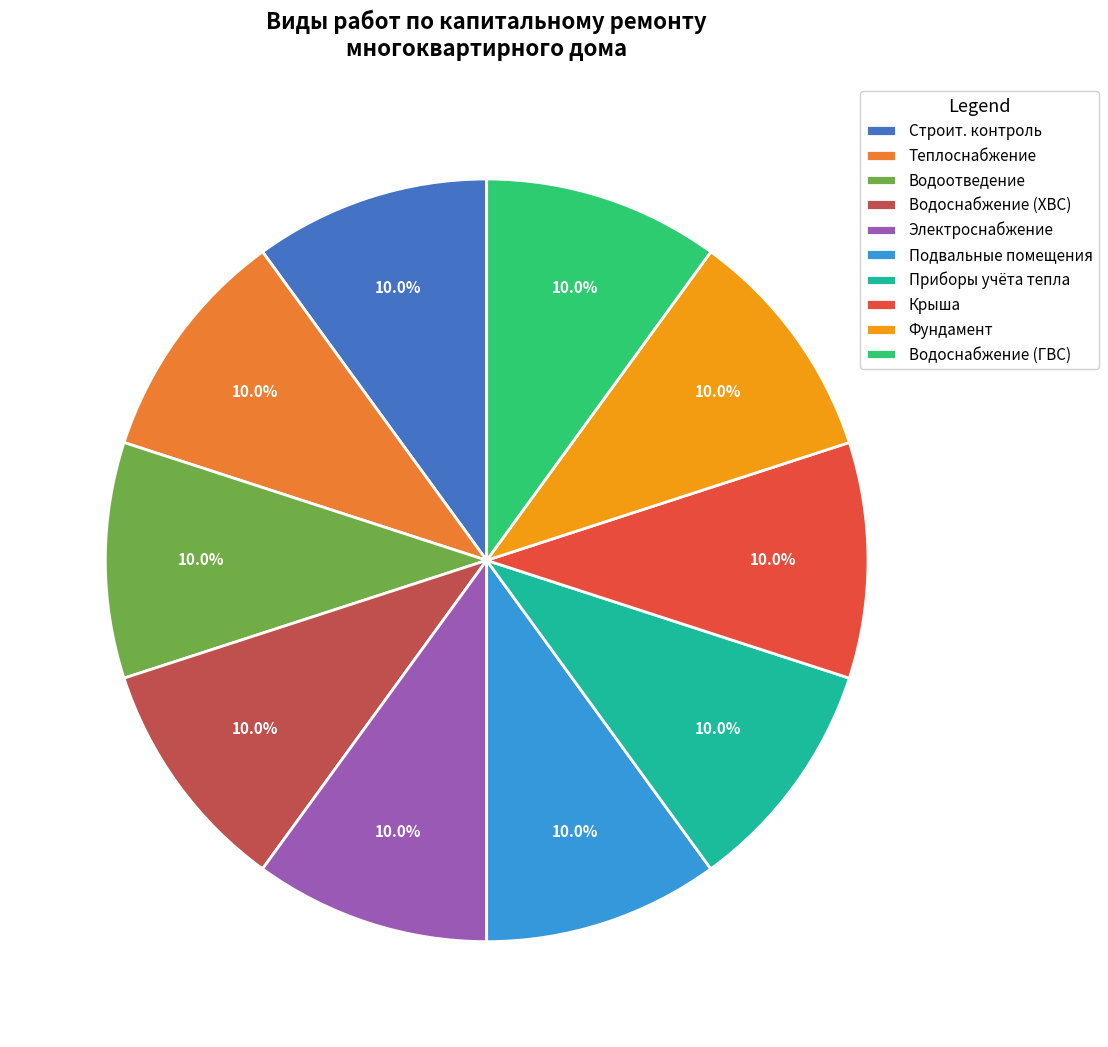

Does Крыша represent more than half of the total?

No